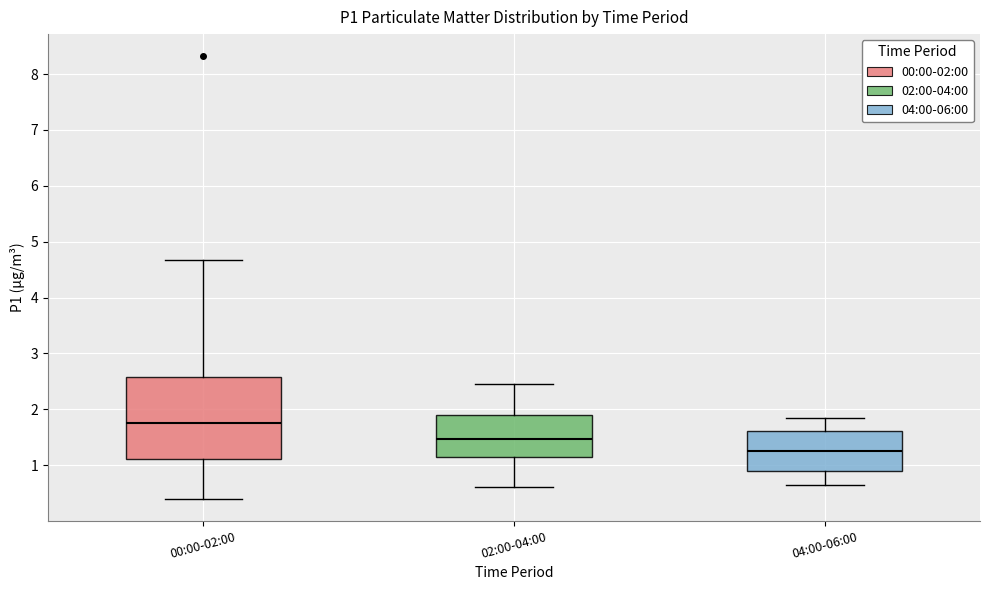

Reading left to right, read every box against the y-axis: the position of its median line, the range the box covers, and the ends of its whiskers. The values are not printed on the chart, so give them approximately, as read against the axis.

00:00-02:00: median 1.8, box 1.1 to 2.6, whiskers 0.4 to 4.7
02:00-04:00: median 1.5, box 1.1 to 1.9, whiskers 0.6 to 2.5
04:00-06:00: median 1.3, box 0.9 to 1.6, whiskers 0.7 to 1.9